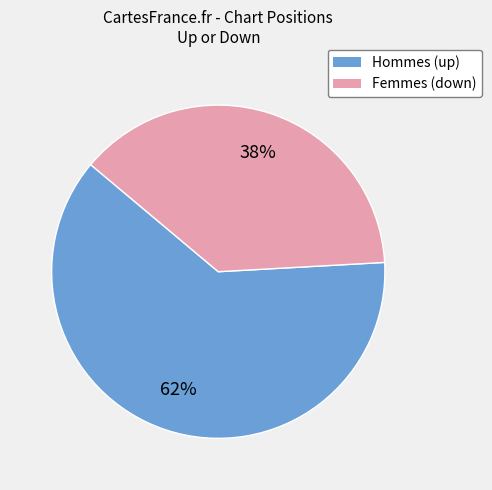

To the nearest percent, what is the difference between the largest and smallest slice percentages?

24%